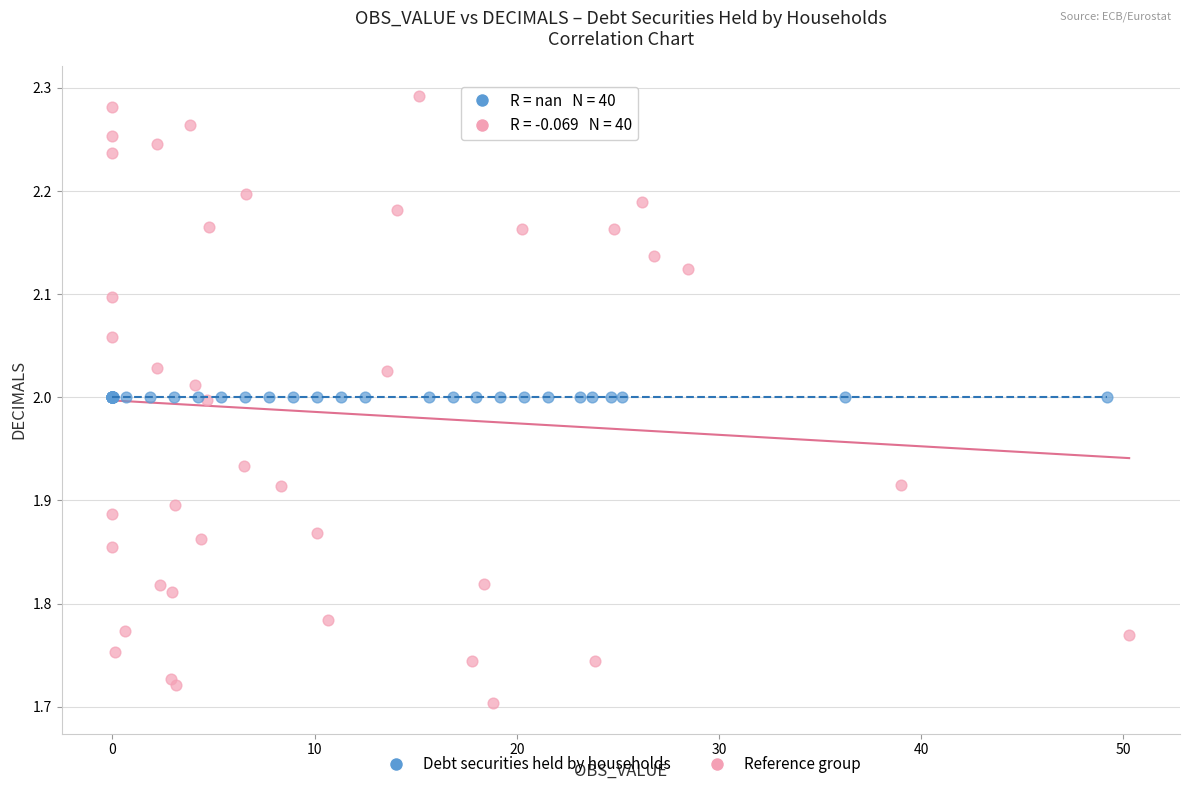

Which series reaches the minimum Y coordinate?

Reference group